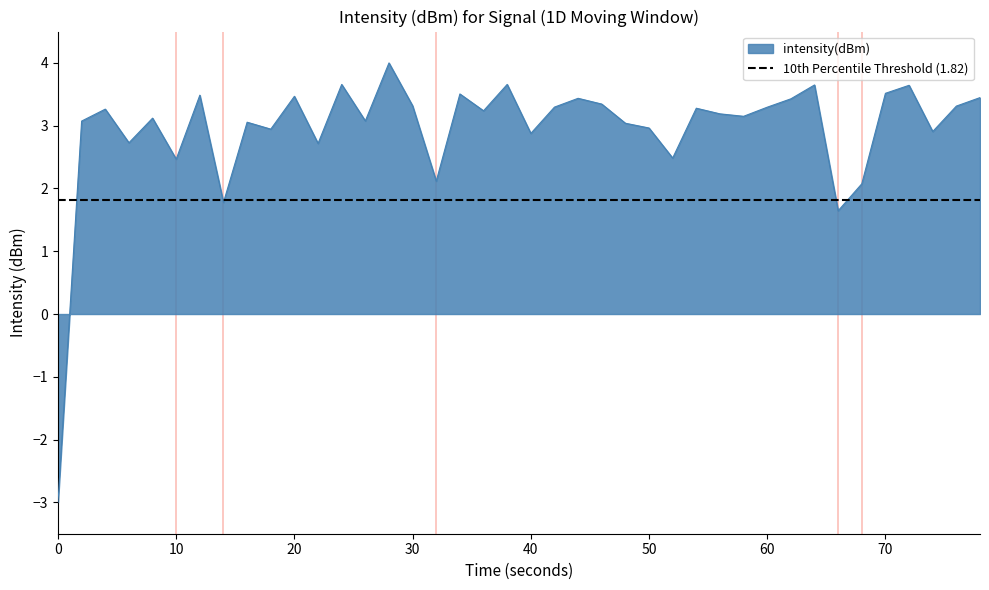

Reading right to left, what are all the values shown in this chart?

3.4	3.3	2.9	3.6	3.5	2.1	1.6	3.6	3.4	3.3	3.1	3.2	3.3	2.5	3.0	3.0	3.3	3.4	3.3	2.9	3.7	3.2	3.5	2.1	3.3	4.0	3.1	3.7	2.7	3.5	2.9	3.1	1.8	3.5	2.5	3.1	2.7	3.3	3.1	-3.0